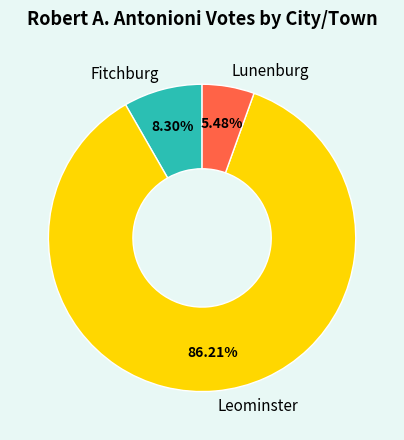

What percentage do Lunenburg and Leominster together represent?

91.7%